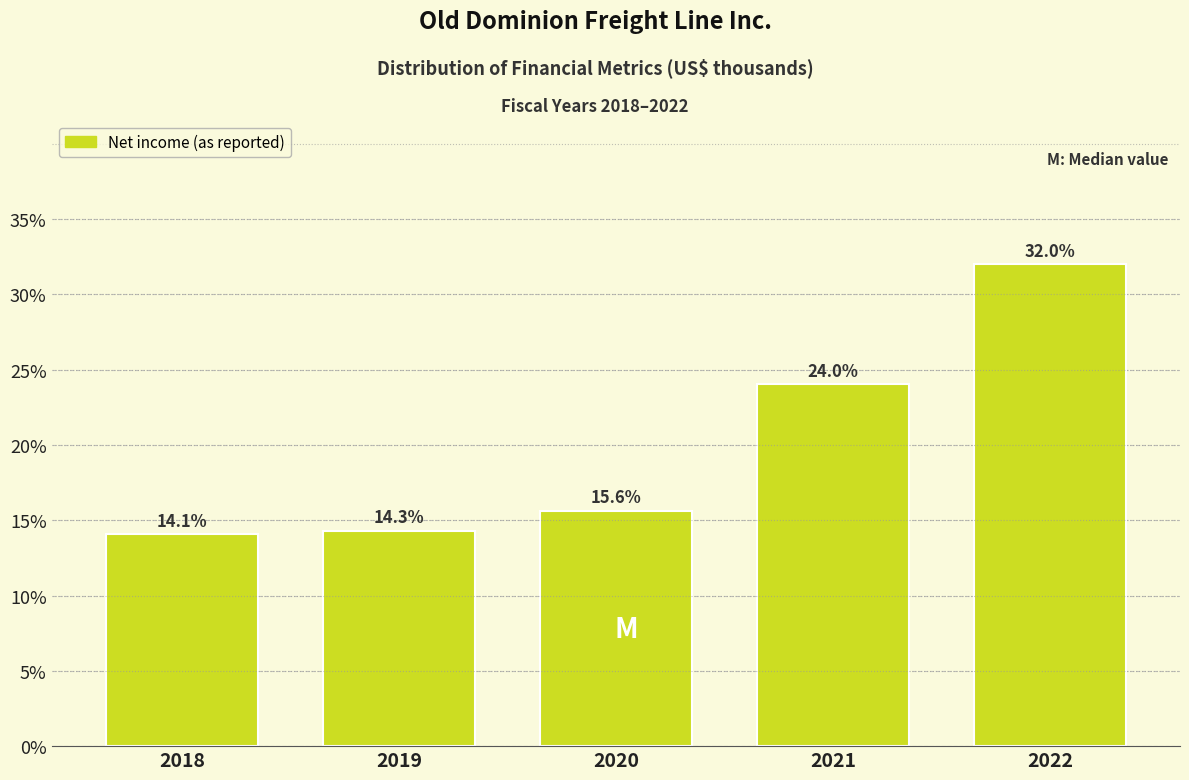

Reading left to right, list all the values displayed in this chart.

14.1	14.3	15.6	24.0	32.0